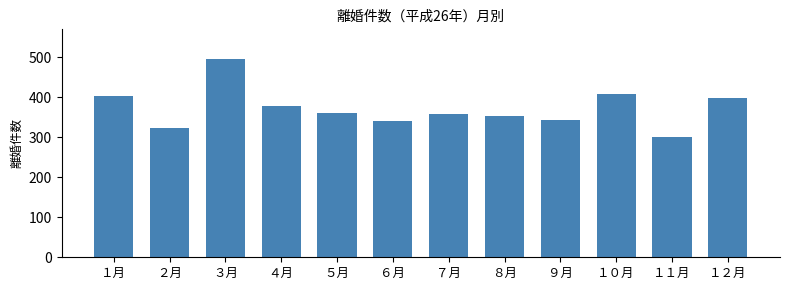

What is the sum of all values?

4462